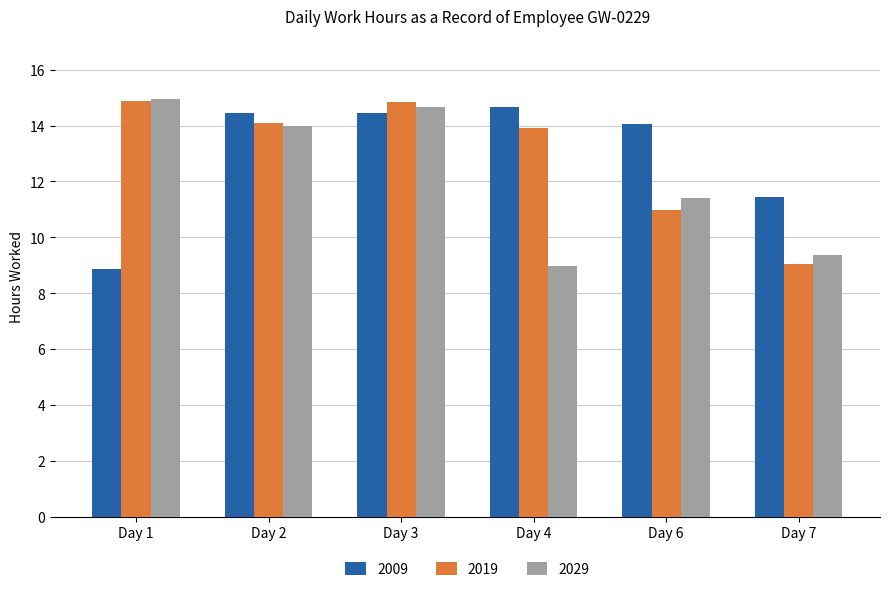

Where is 2029 nearest to the value 11?

Day 6